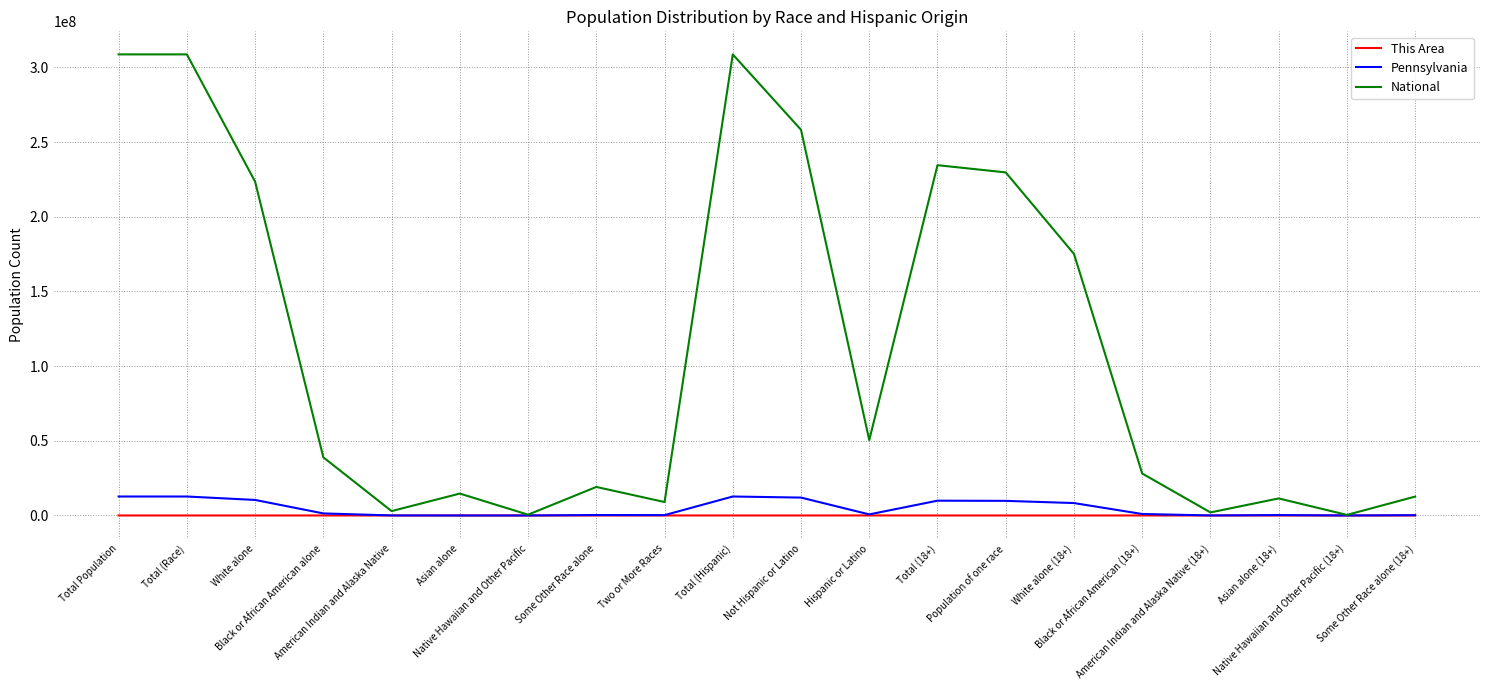

How many categories are shown in the chart?

20